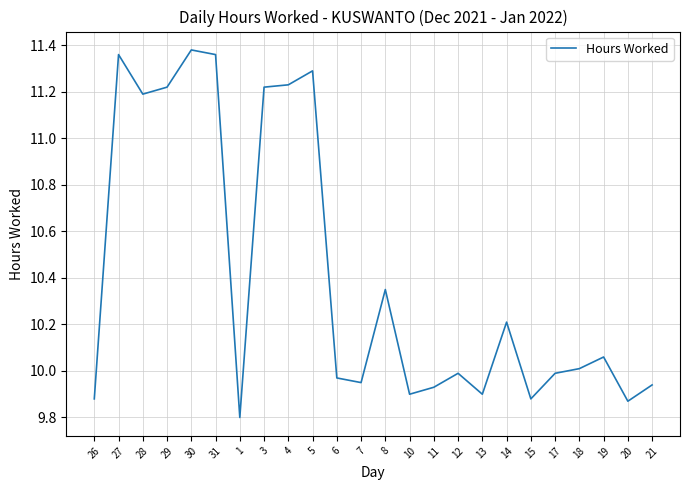

What is the minimum value shown in the chart?

9.8